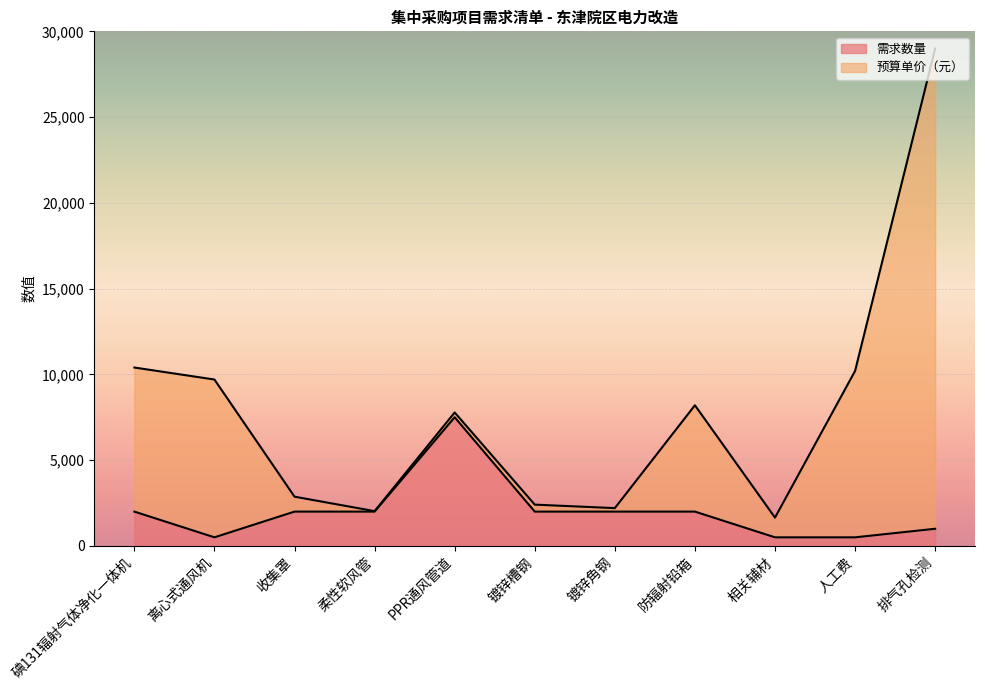

Rank the categories by value from highest to lowest.

PPR通风管道, 碘131辐射气体净化一体机, 收集罩, 柔性软风管, 镀锌槽钢, 镀锌角钢, 防辐射铅箱, 排气孔检测, 离心式通风机, 相关辅材, 人工费